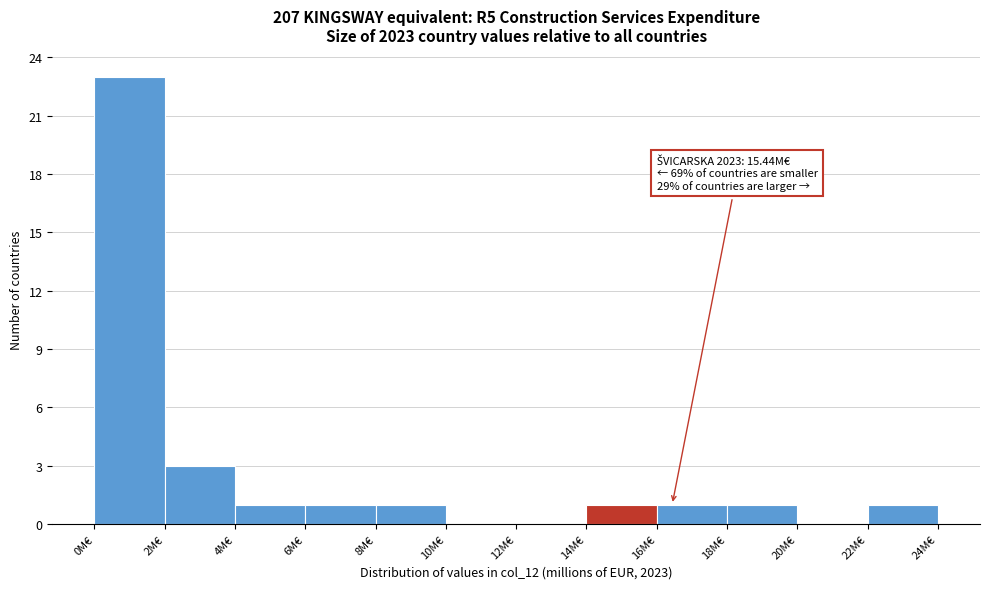

Over which range of the x-axis is the bar tallest?

0 to 2